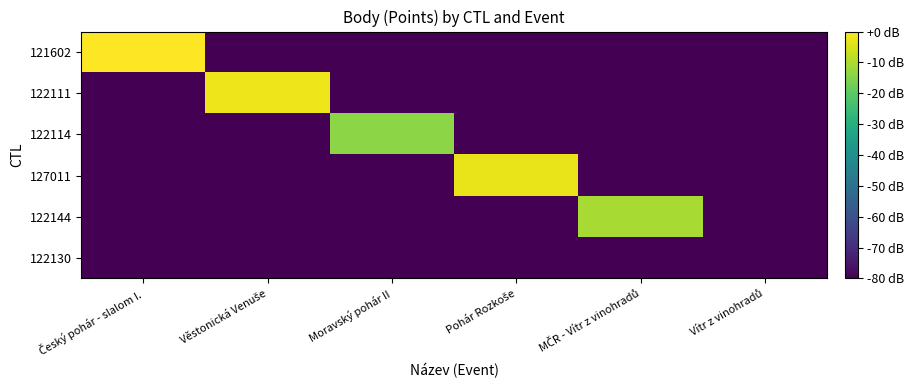

Rank the series by their maximum value, from lowest to highest.

122130, 122114, 122144, 127011, 122111, 121602